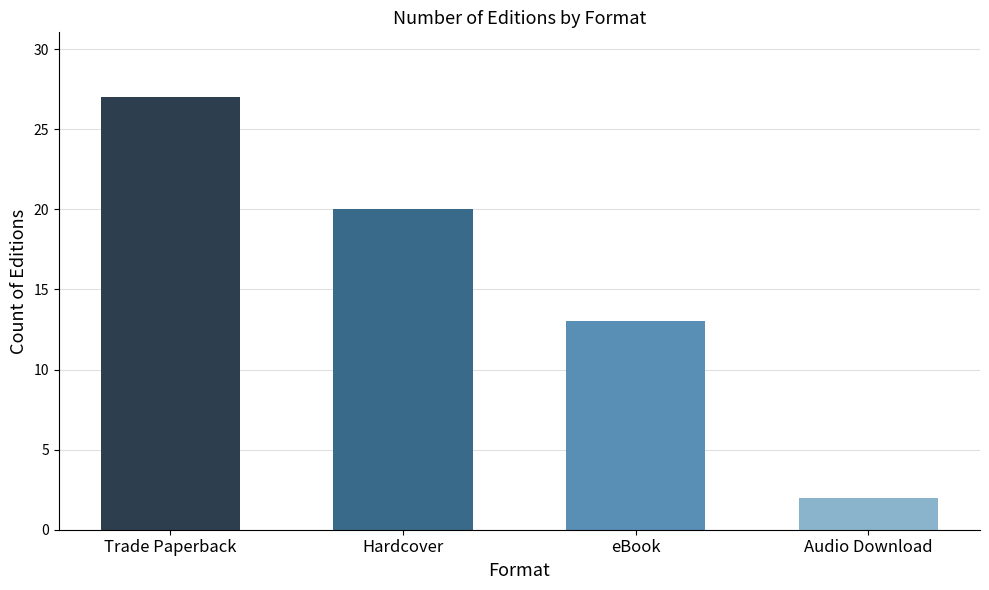

What is the label of the 2nd bar from the right?

eBook